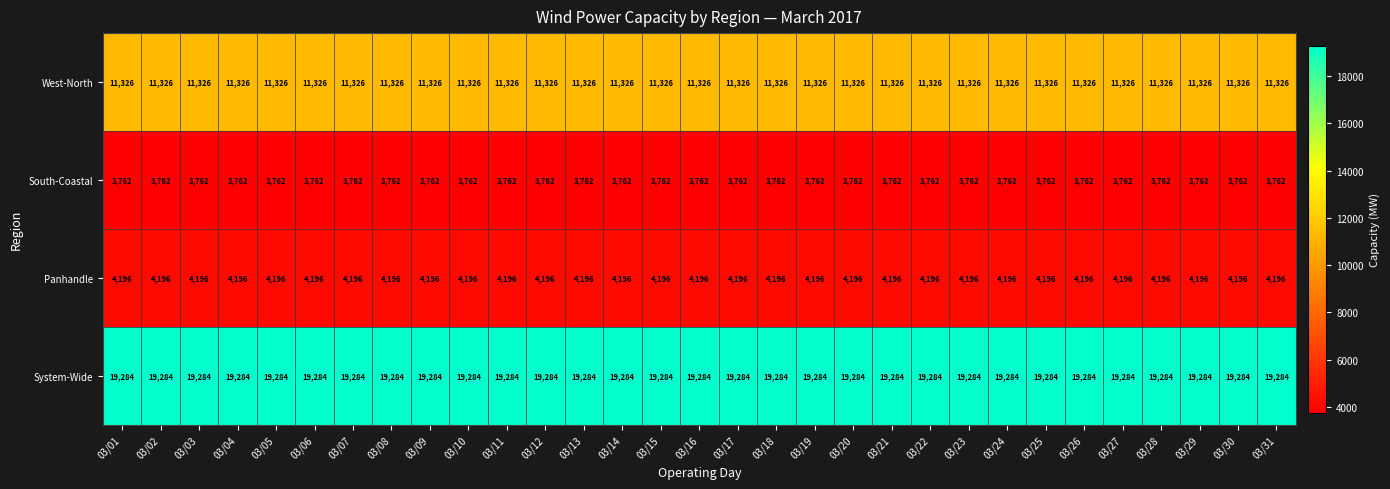

The South-Coastal series shows 3762 at 03/01. True or false?

True